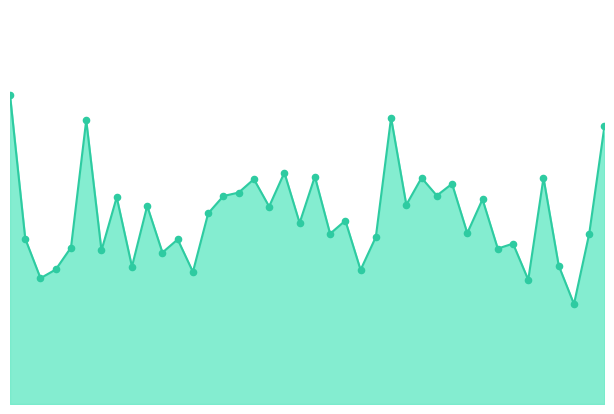

Does the chart have visible grid lines?

No